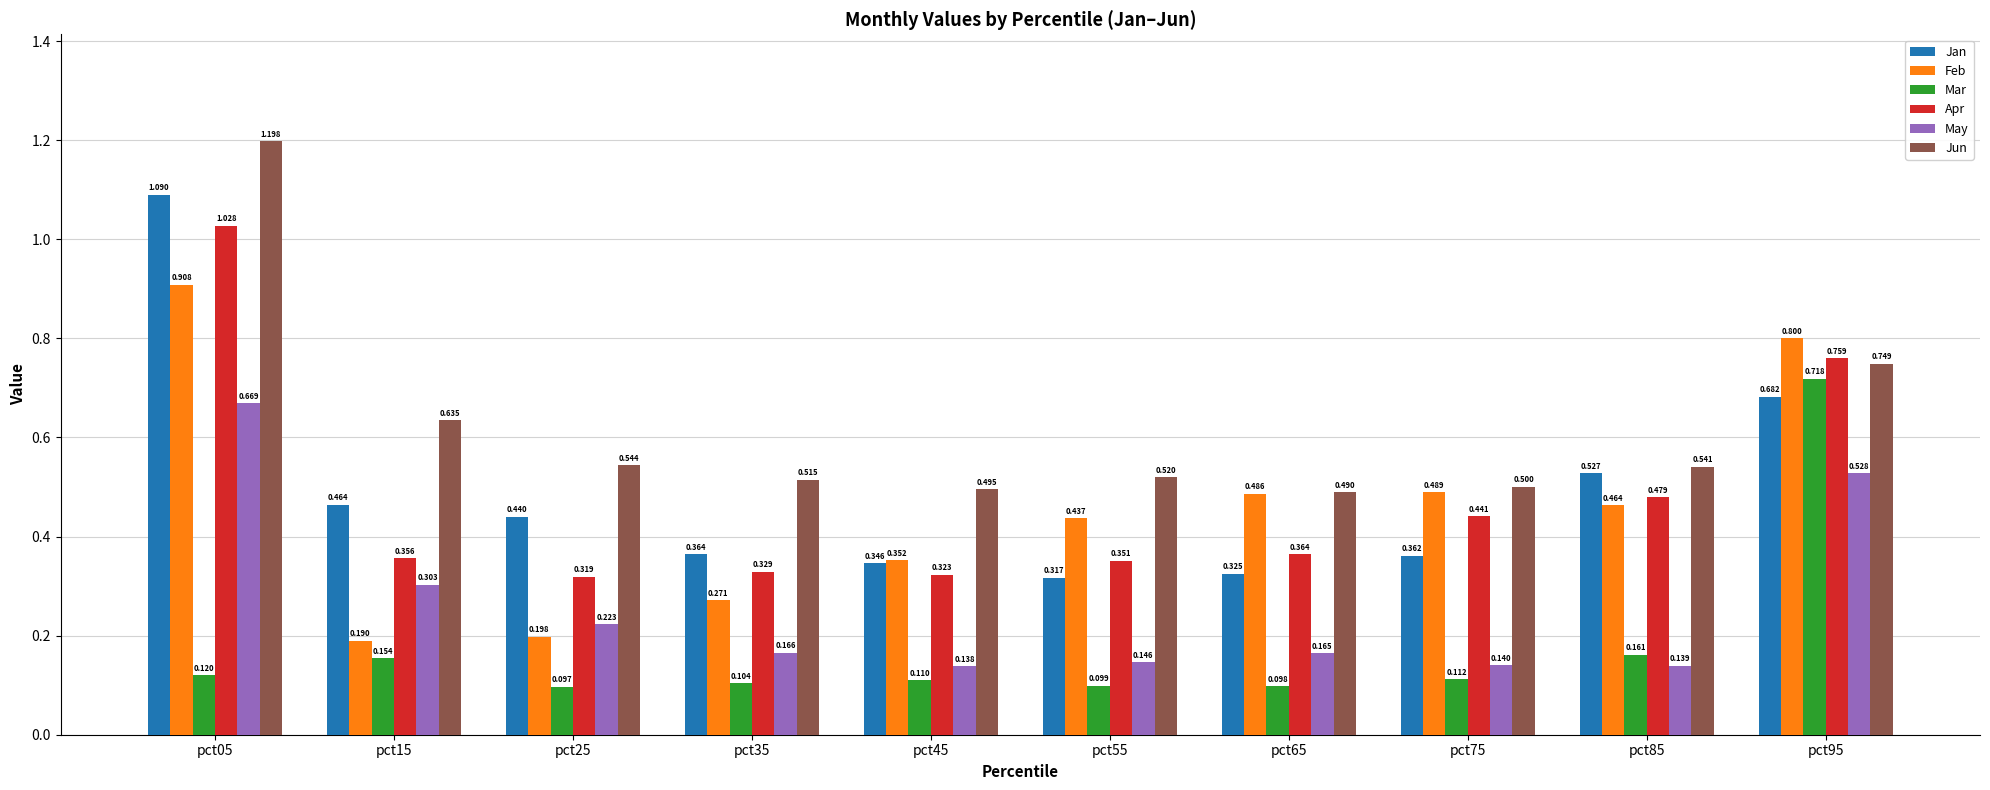

Rank the series by their maximum value, from highest to lowest.

Jun, Jan, Apr, Feb, Mar, May